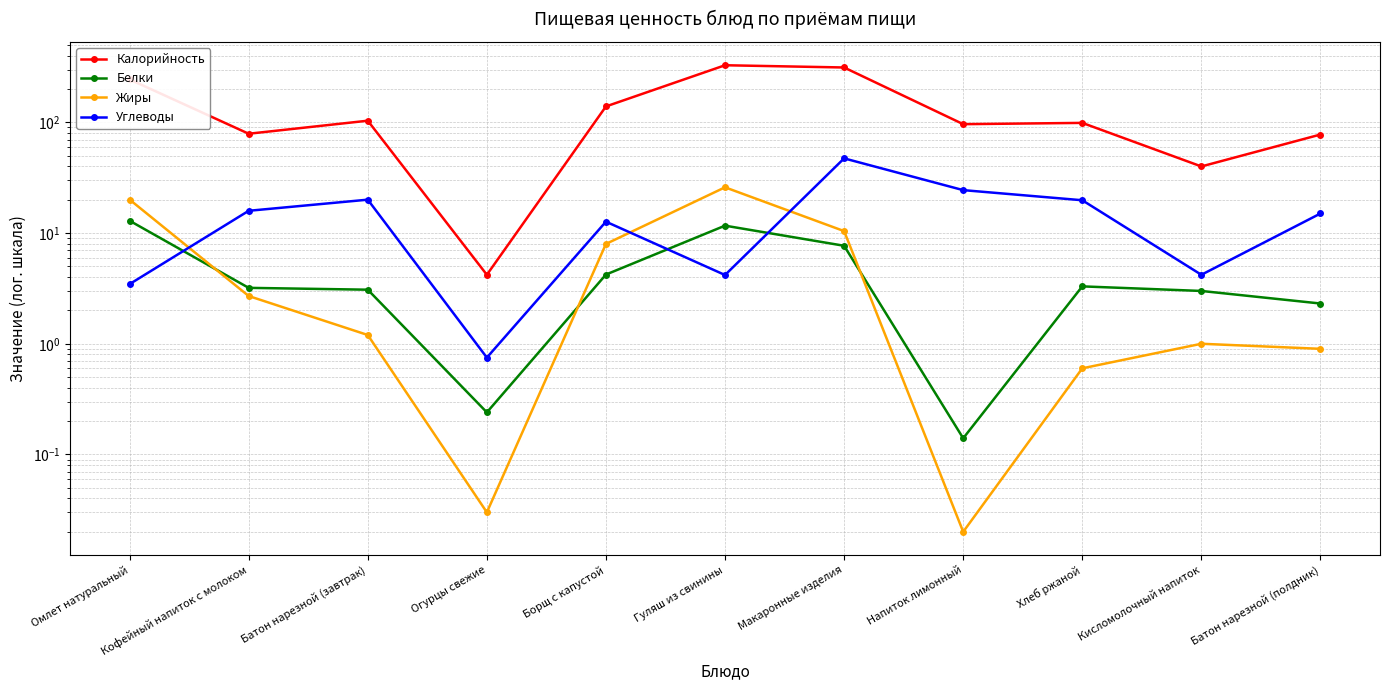

What is the difference between the second highest and minimum values in the Калорийность series?

309.3